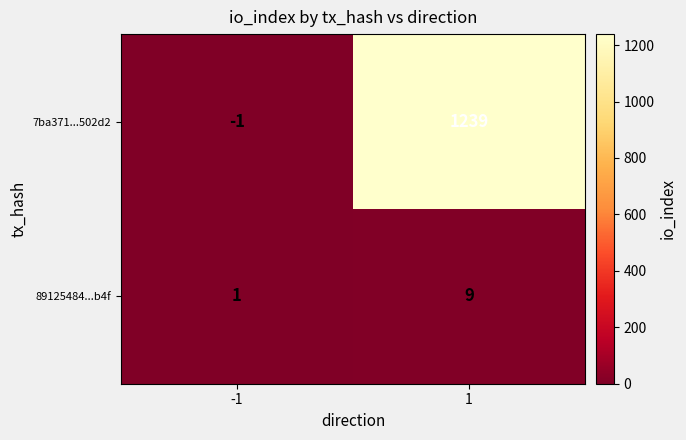

Rank the series by their average value, from highest to lowest.

7ba371...502d2, 89125484...b4f